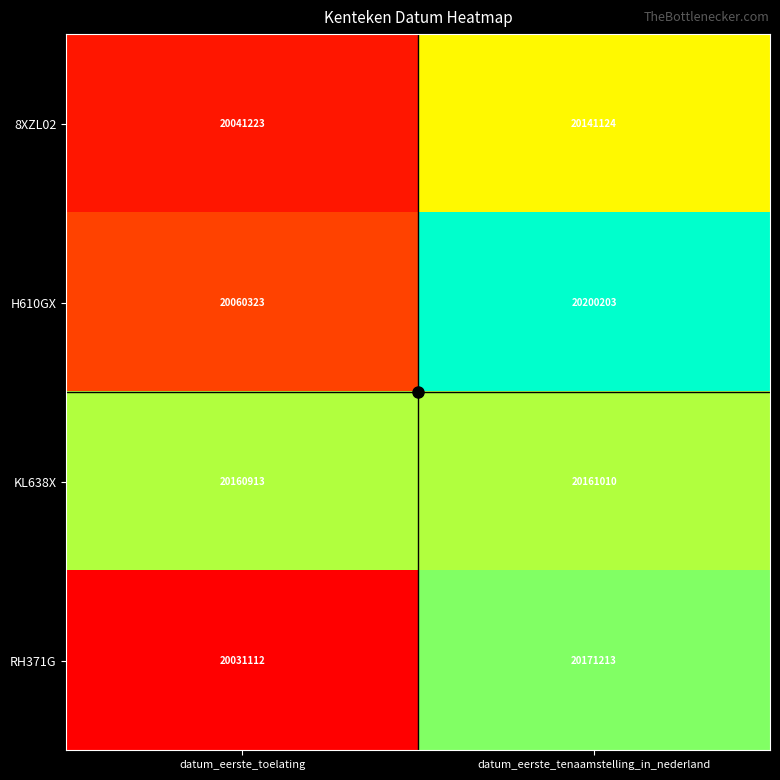

What is the difference between the maximum and minimum values in the 8XZL02 series?

99901